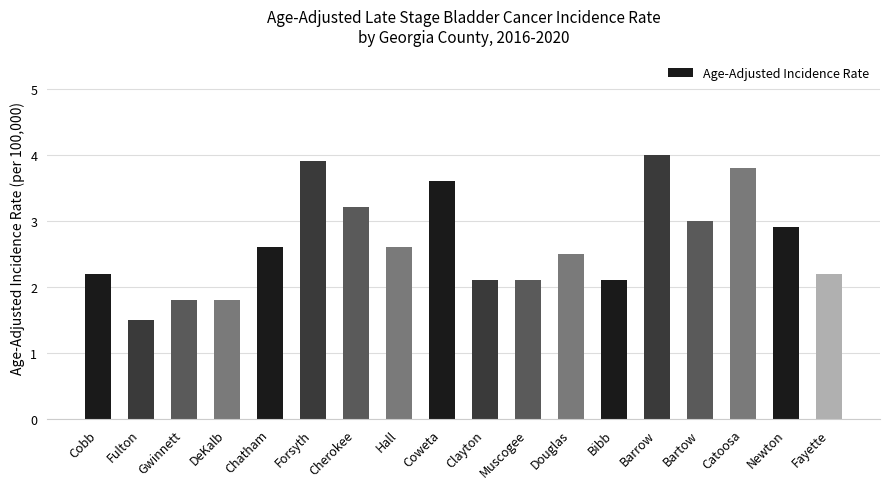

Reading left to right, list all the values displayed in this chart.

2.2	1.5	1.8	1.8	2.6	3.9	3.2	2.6	3.6	2.1	2.1	2.5	2.1	4.0	3.0	3.8	2.9	2.2